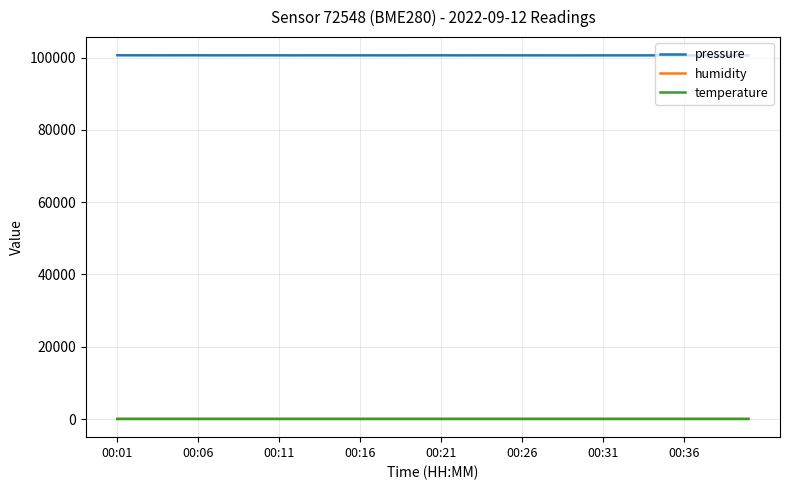

How many series are shown in this chart?

3